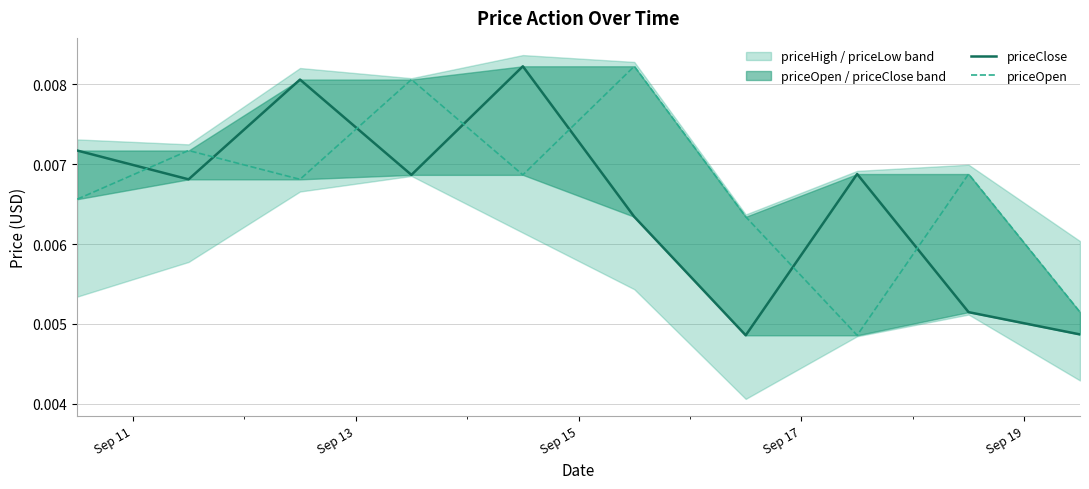

True or false: priceClose and priceOpen cross at least once.

True